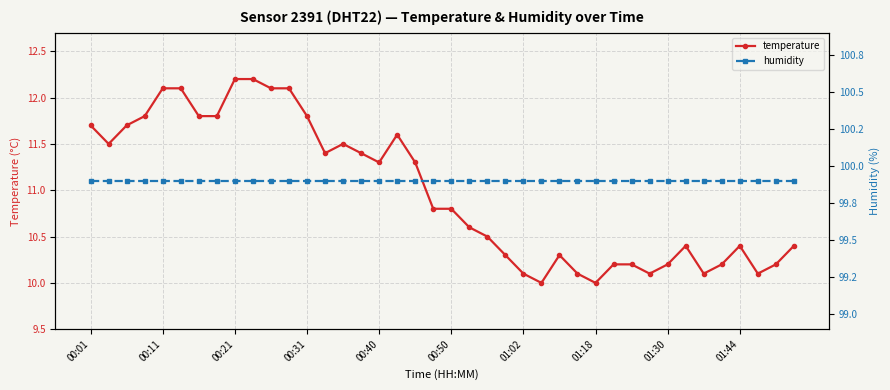

True or false: humidity and temperature cross at least once.

False